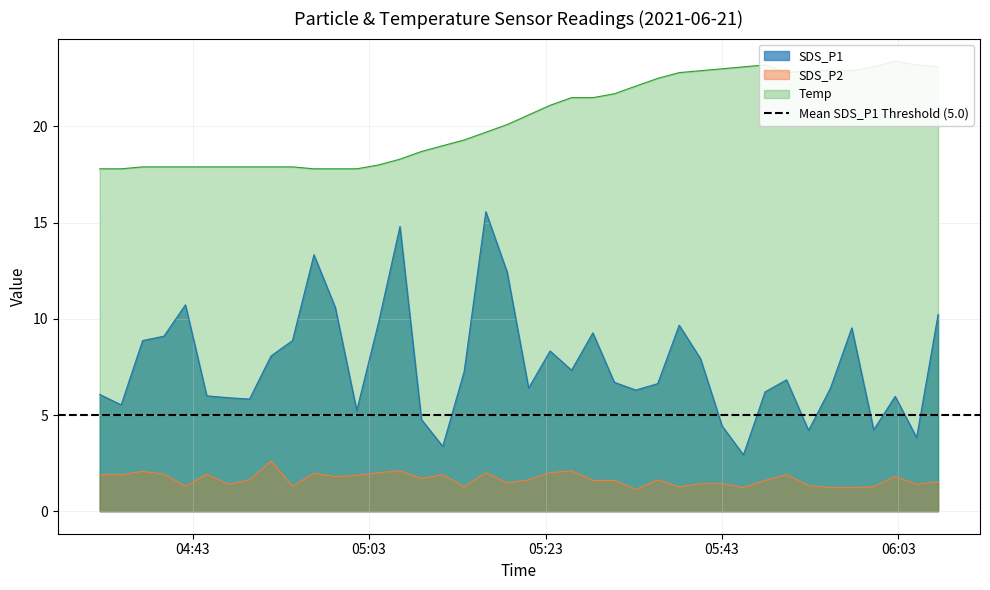

How many interior local valleys does the SDS_P2 series have?

11